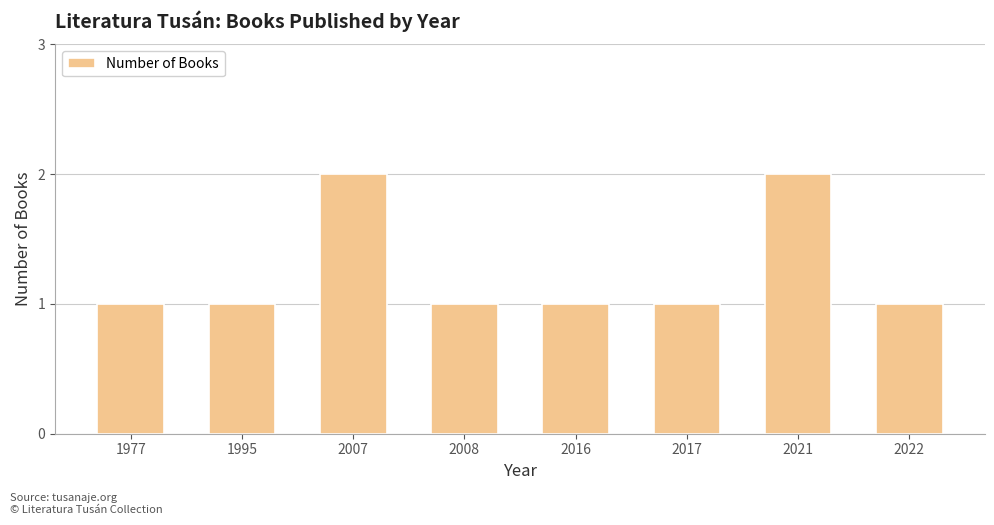

What is the value of the 4th bar from the left?

1